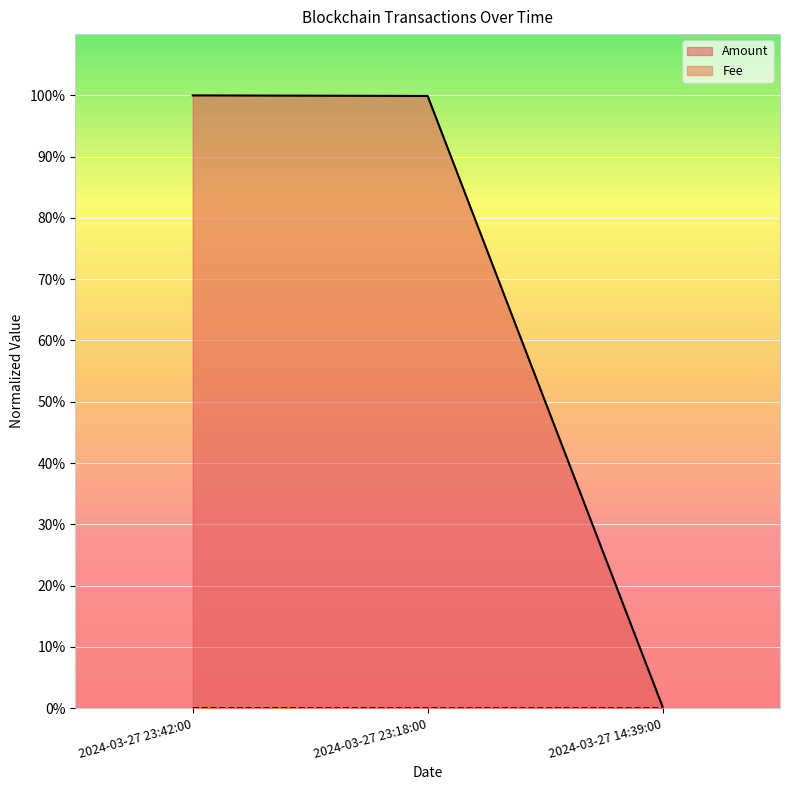

At which category is the sum across all series the highest?

2024-03-27 23:42:00